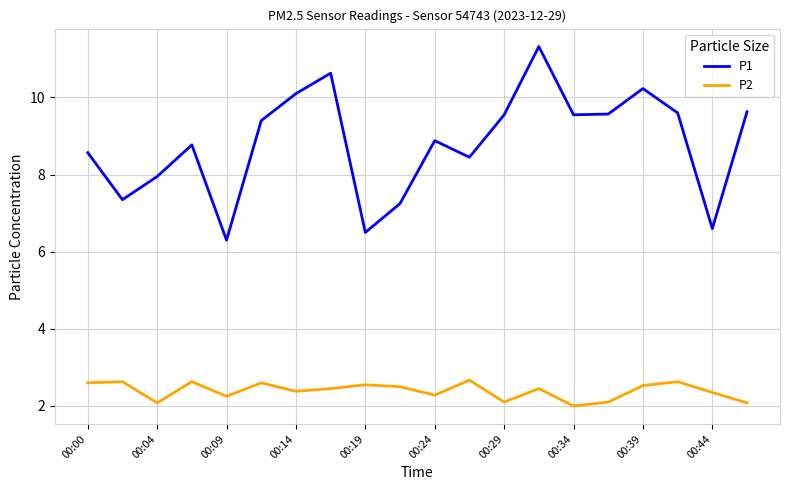

List the series in order of their overall mean, lowest first.

P2, P1